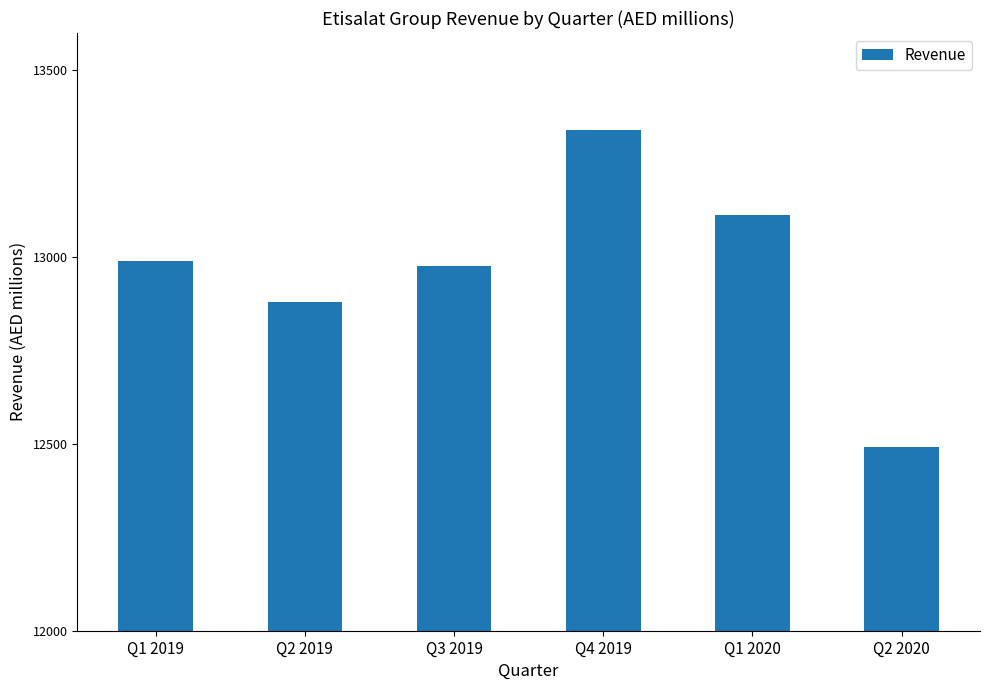

How many bars are there in total?

6